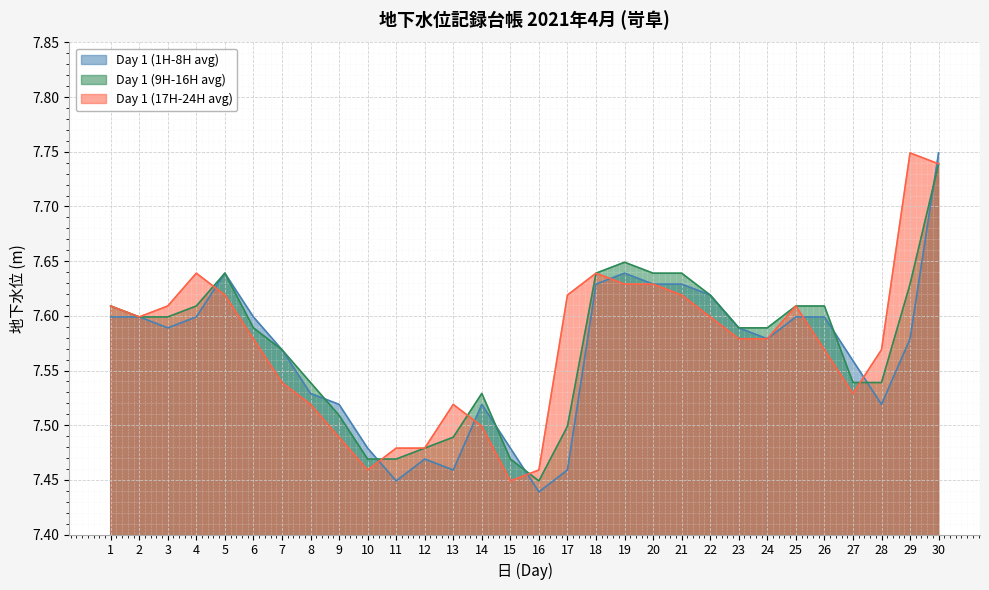

What is the difference between the Day 1 (1H-8H avg) values at 10 and 30?

0.3